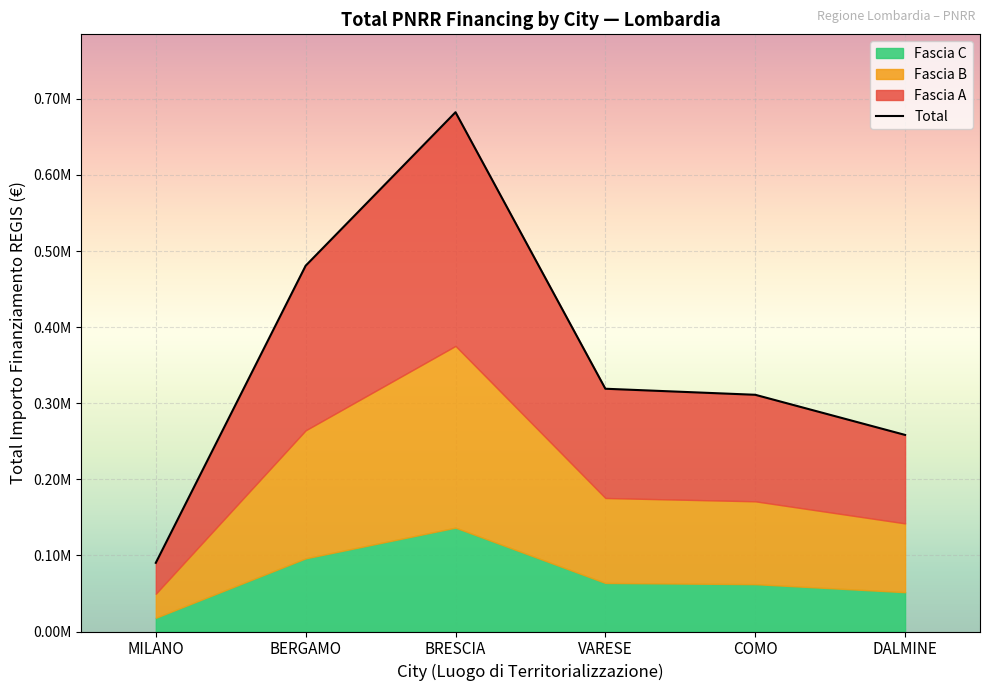

What is the average value?

357025.6